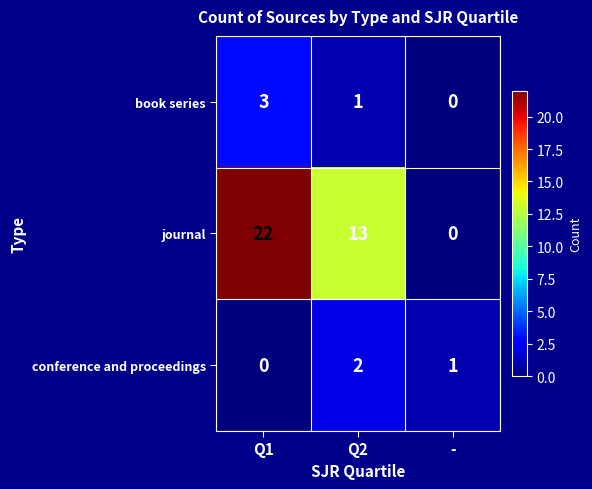

What is the total value across all series at Q1?

25